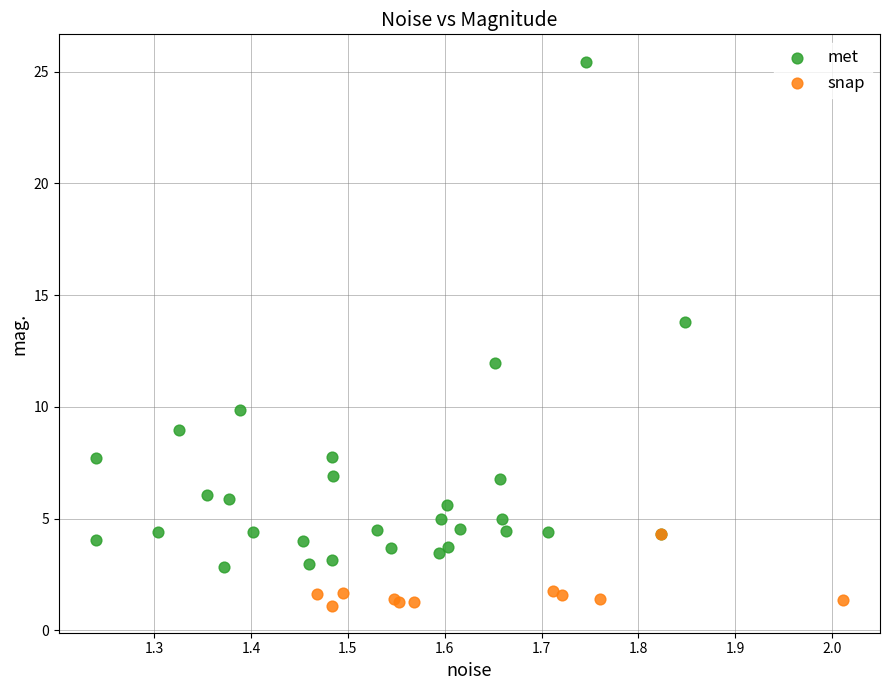

Which series reaches the maximum Y coordinate?

met